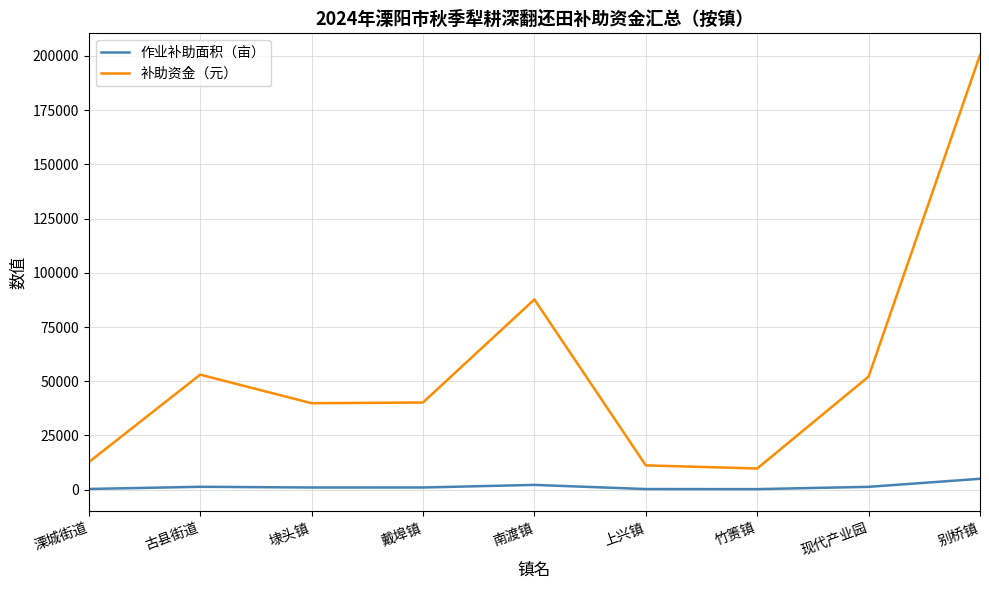

True or false: 补助资金（元） and 作业补助面积（亩） intersect in this chart.

False